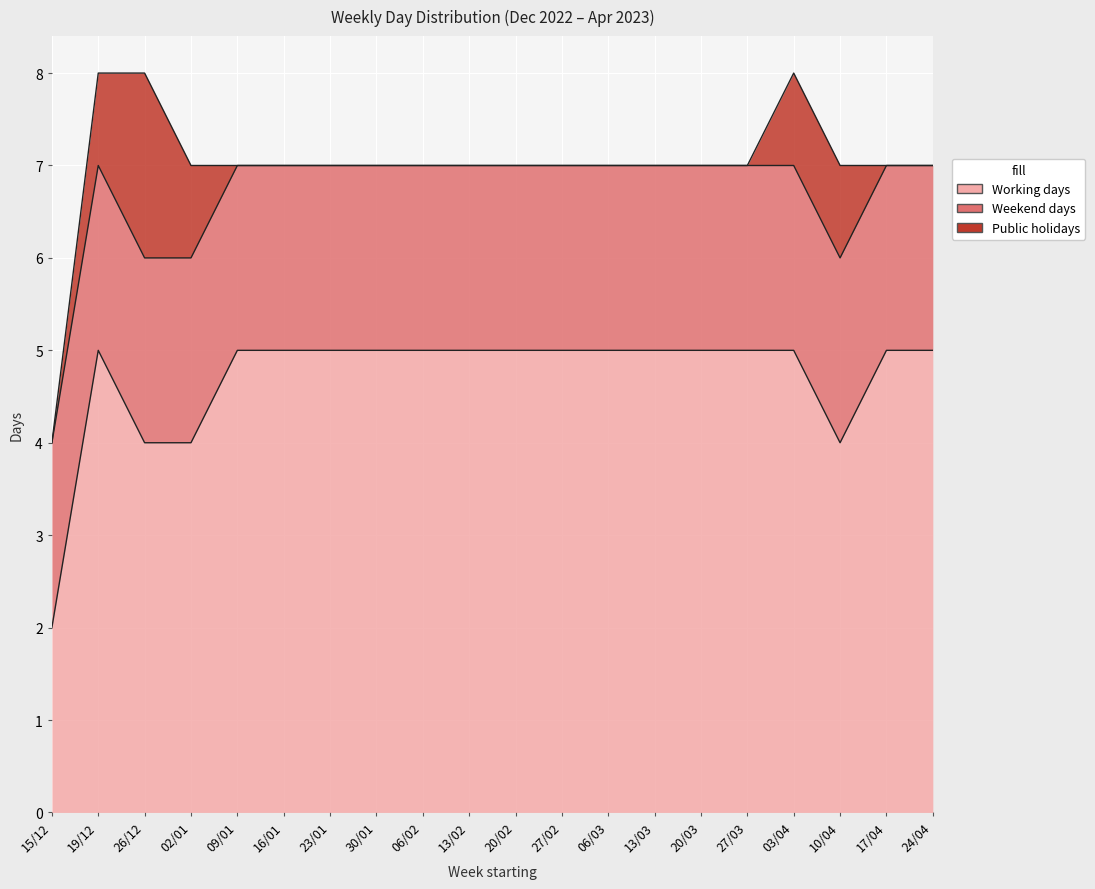

True or false: Custom dates and Working days intersect in this chart.

False